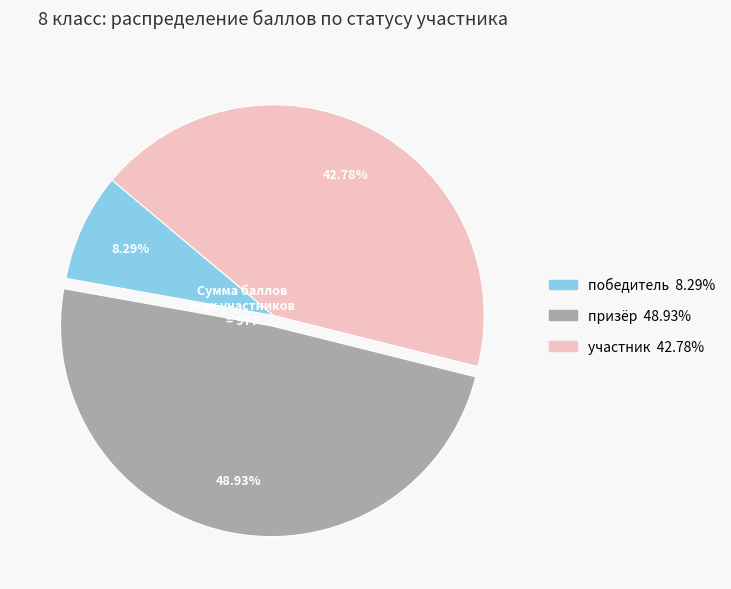

Does any single category account for the majority?

No